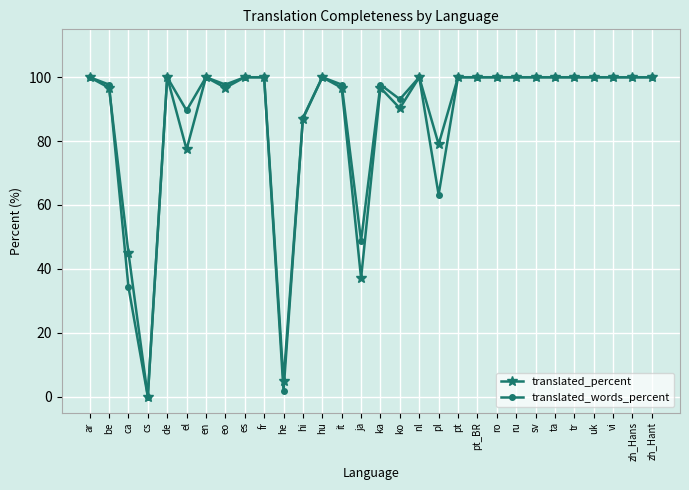

At how many categories does at least one series exceed 76?

26